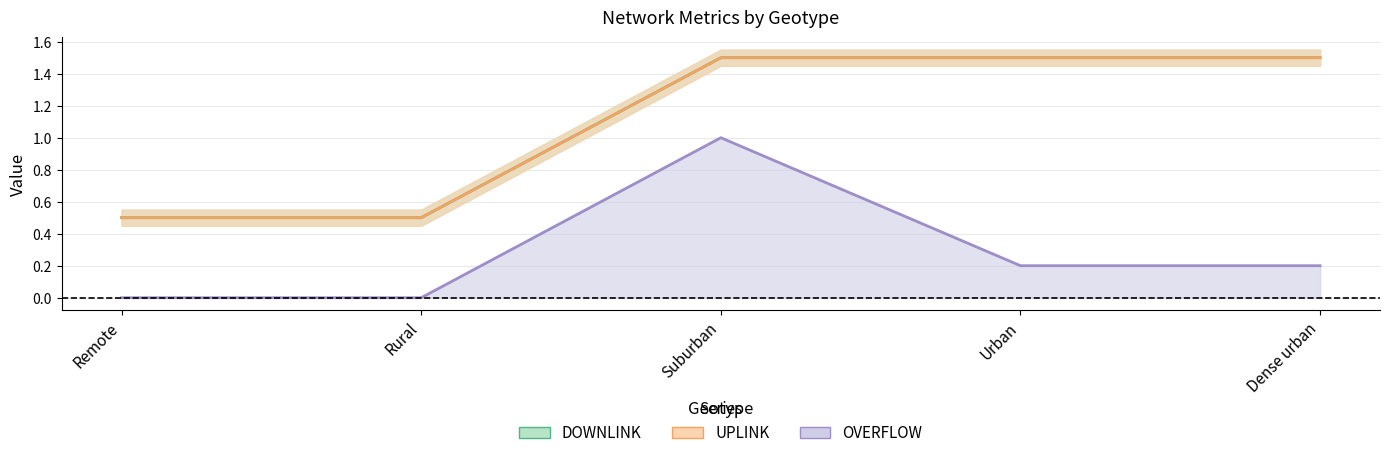

Which label corresponds to the largest value in the chart?

Suburban